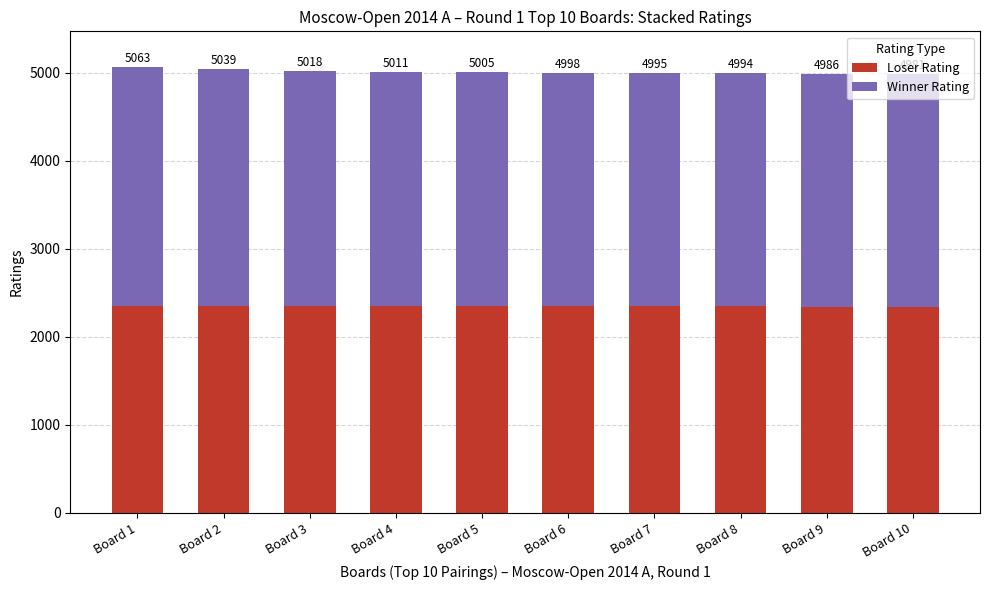

At how many categories does at least one series exceed 2548?

10